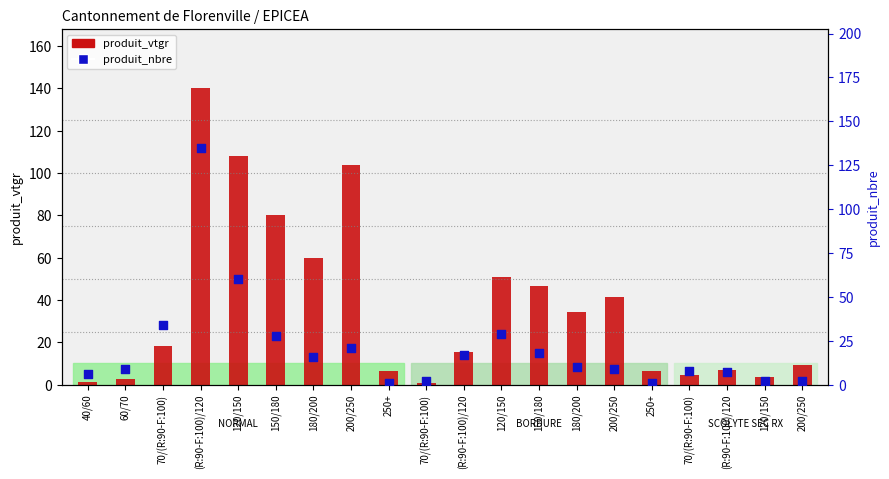

What are all the series names shown in the legend?

produit_vtgr, produit_nbre